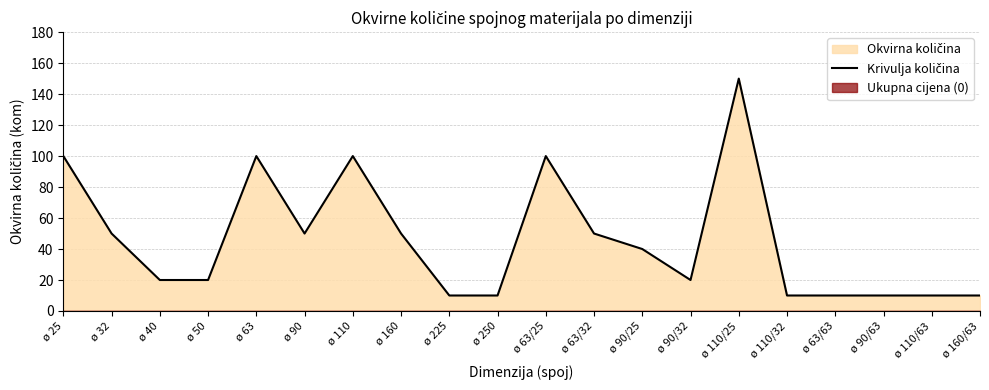

The value at ø 250 is 10. True or false?

True